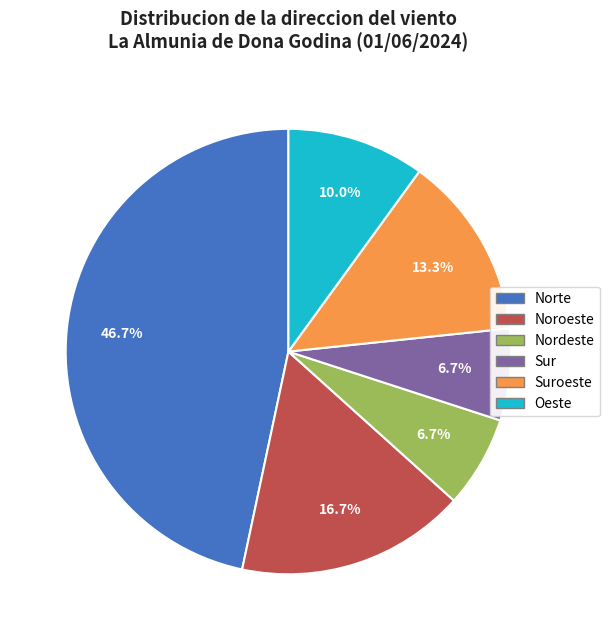

Is there any slice that represents more than half of the pie?

No